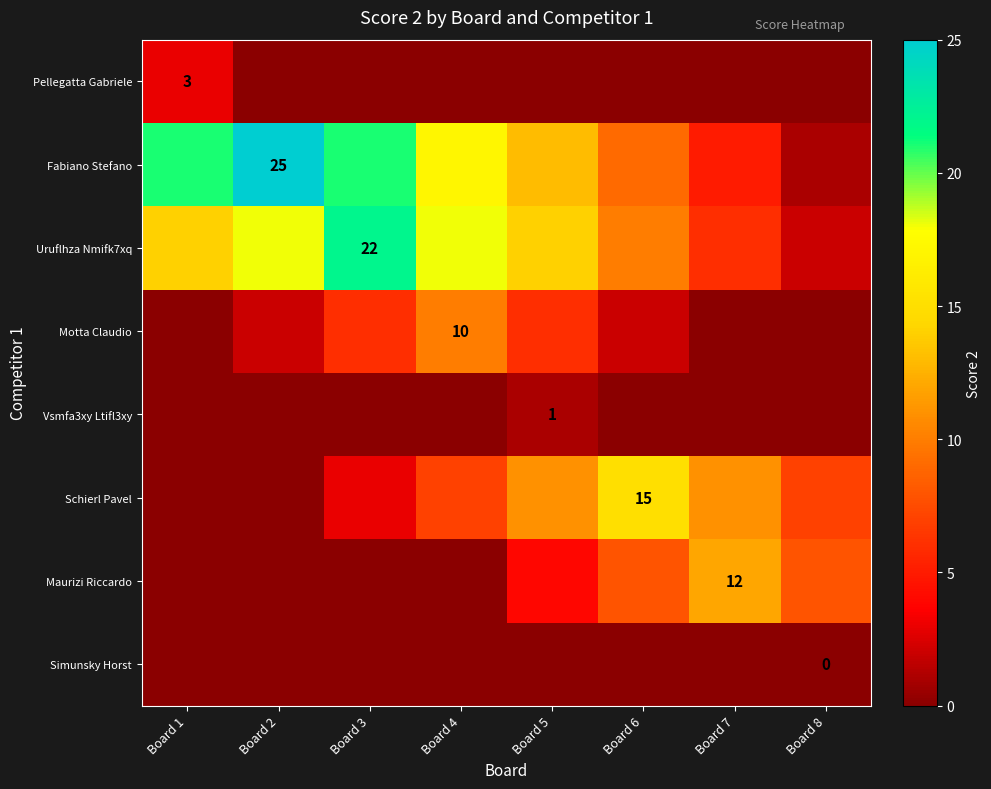

What is the difference between the highest and lowest values at Board 4?

18